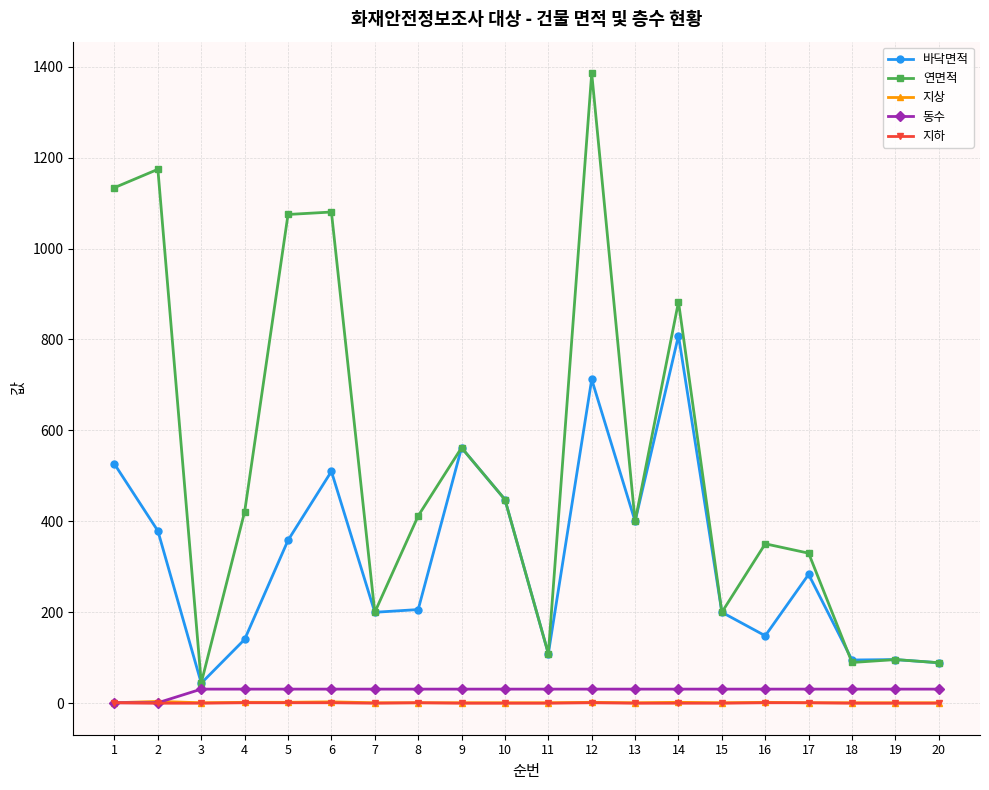

True or false: 동수 and 바닥면적 cross at least once.

False